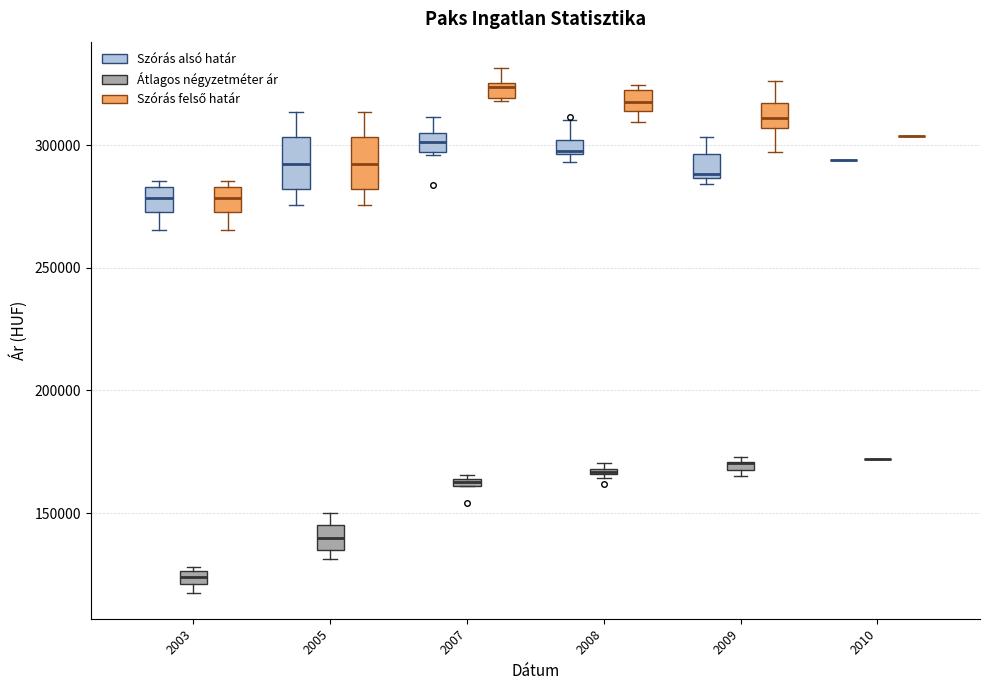

Where is the upper edge of the box for 2007 (Szórás felső határ) on the y-axis? The values are not printed on the chart, so give them approximately, as read against the axis.

325000